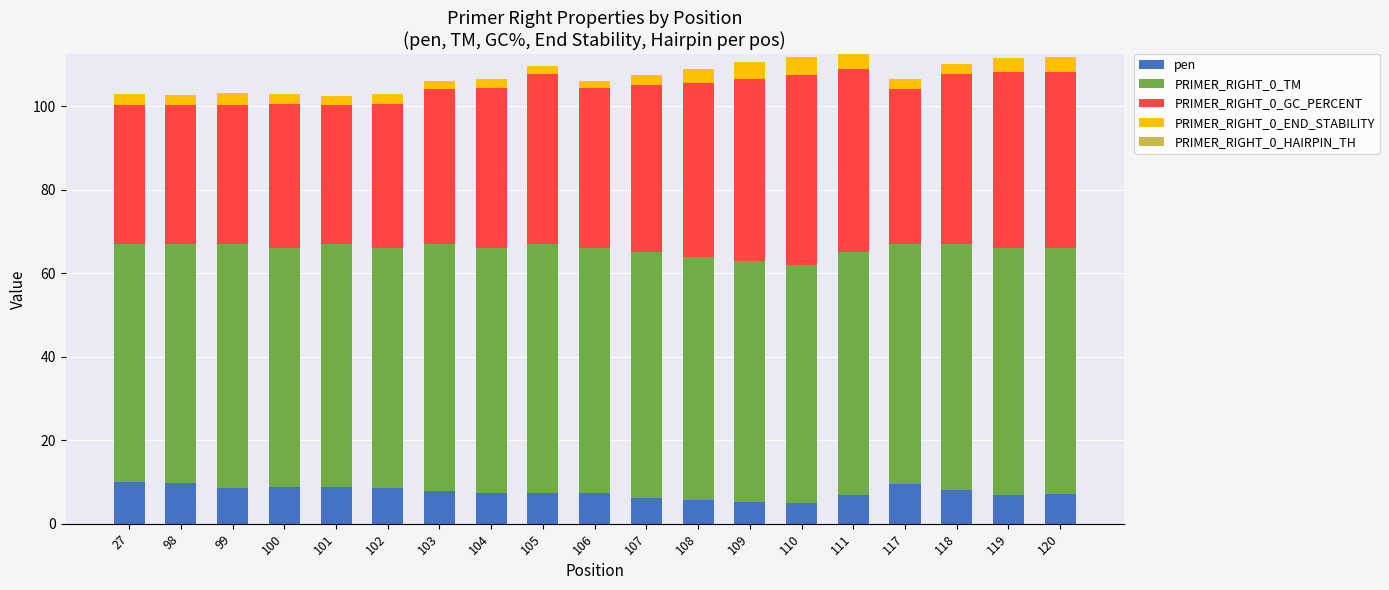

Does the chart contain any negative values?

No